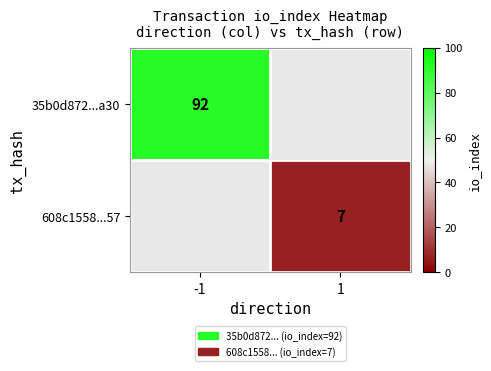

The 35b0d872...a30 series shows 132 at -1. True or false?

False